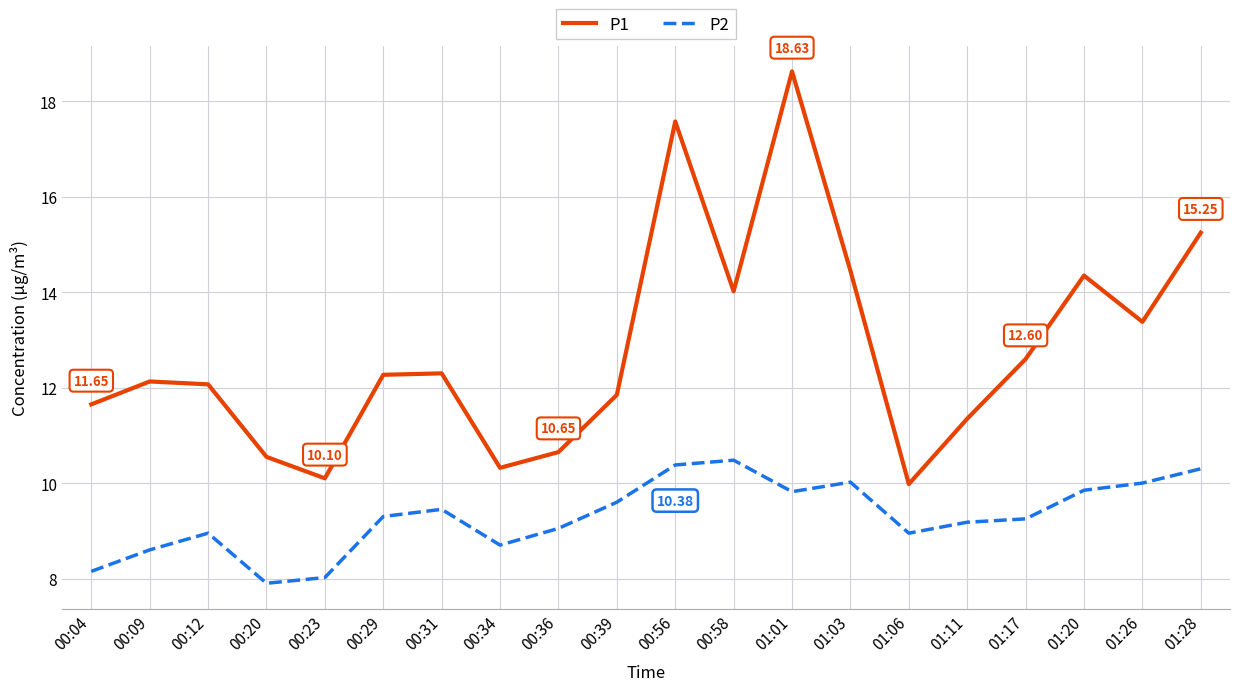

The value of P1 at 00:56 is 4.9. True or false?

False